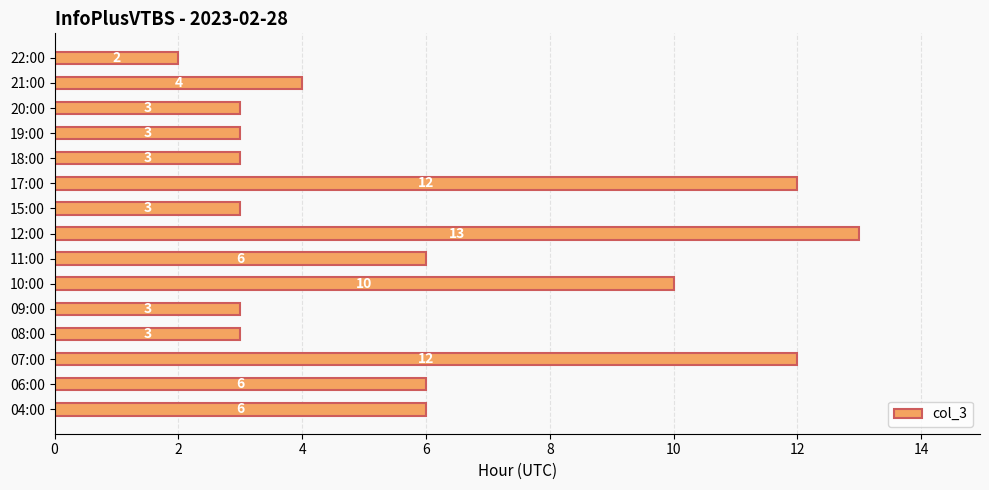

What is the difference between the maximum and minimum values?

11